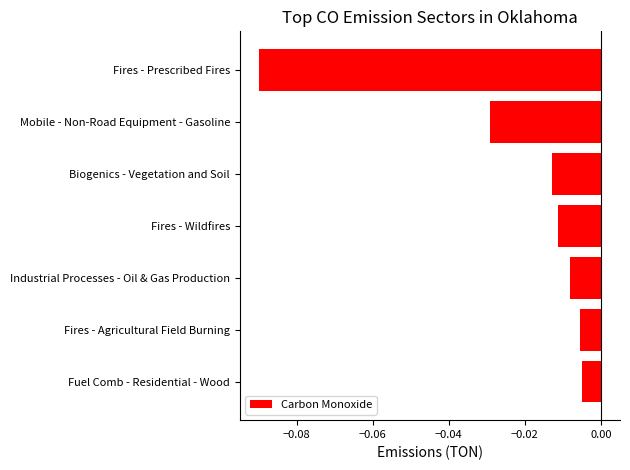

Does the chart contain stacked bars?

No